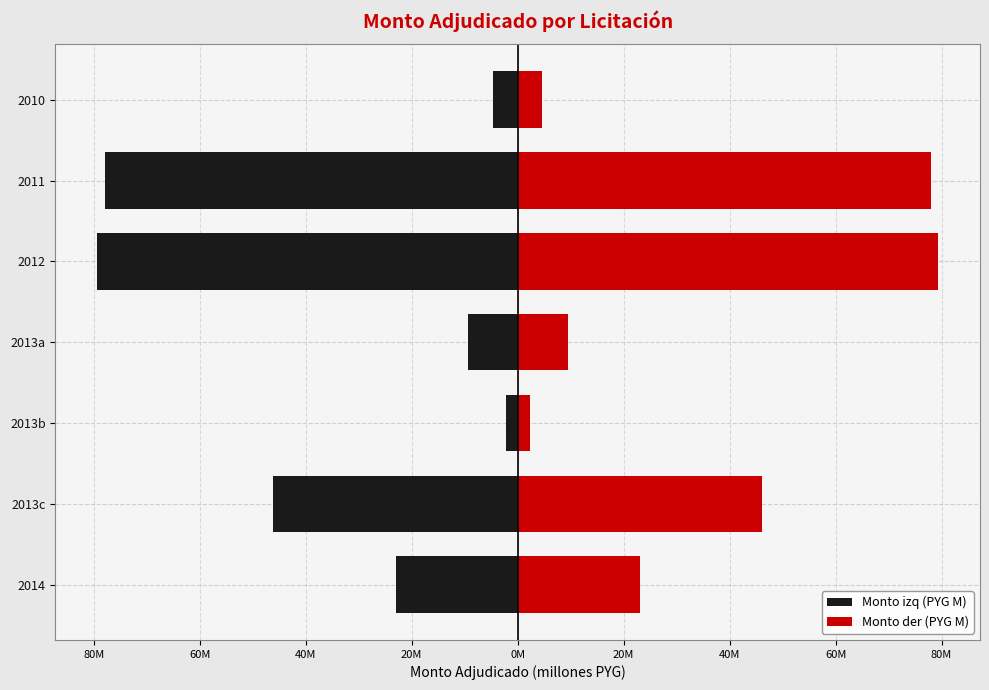

List the series in order of their peak value, lowest first.

Monto izq (PYG M), Monto der (PYG M)